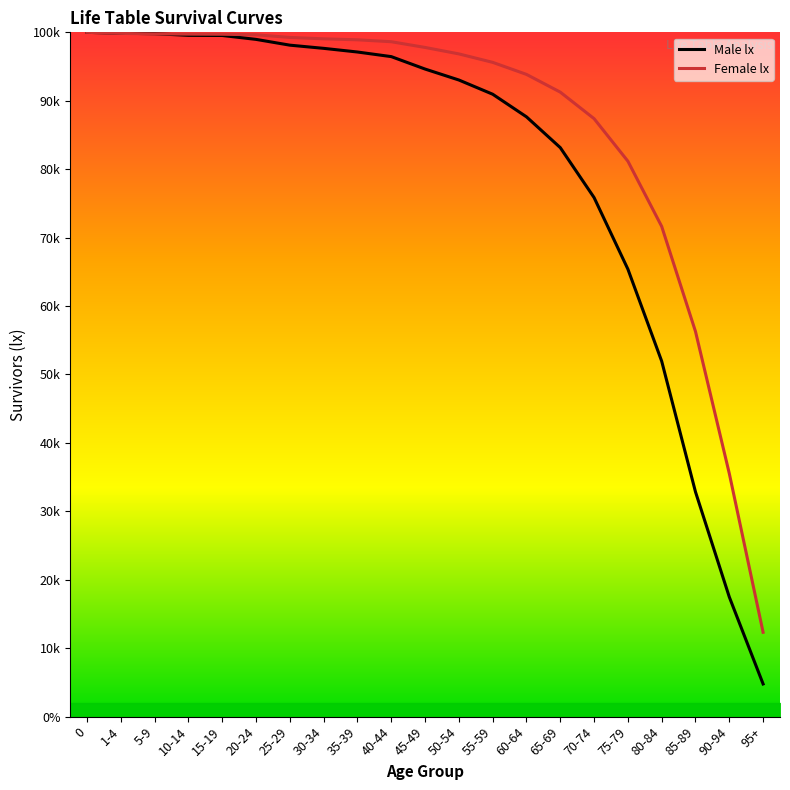

What is the value of the Female lx point at the 16th from the left?

87384